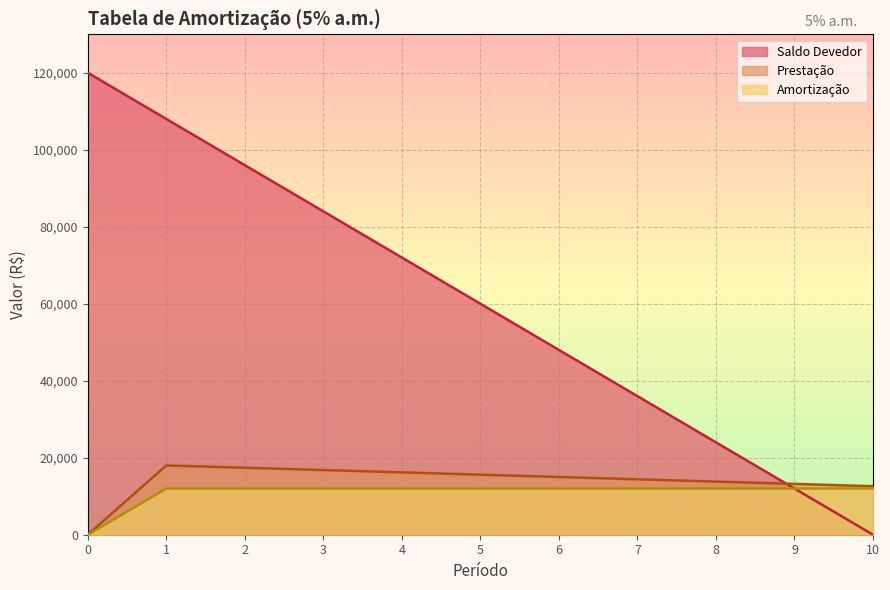

Rank the categories by Amortização value from lowest to highest.

0, 1, 2, 3, 4, 5, 6, 7, 8, 9, 10